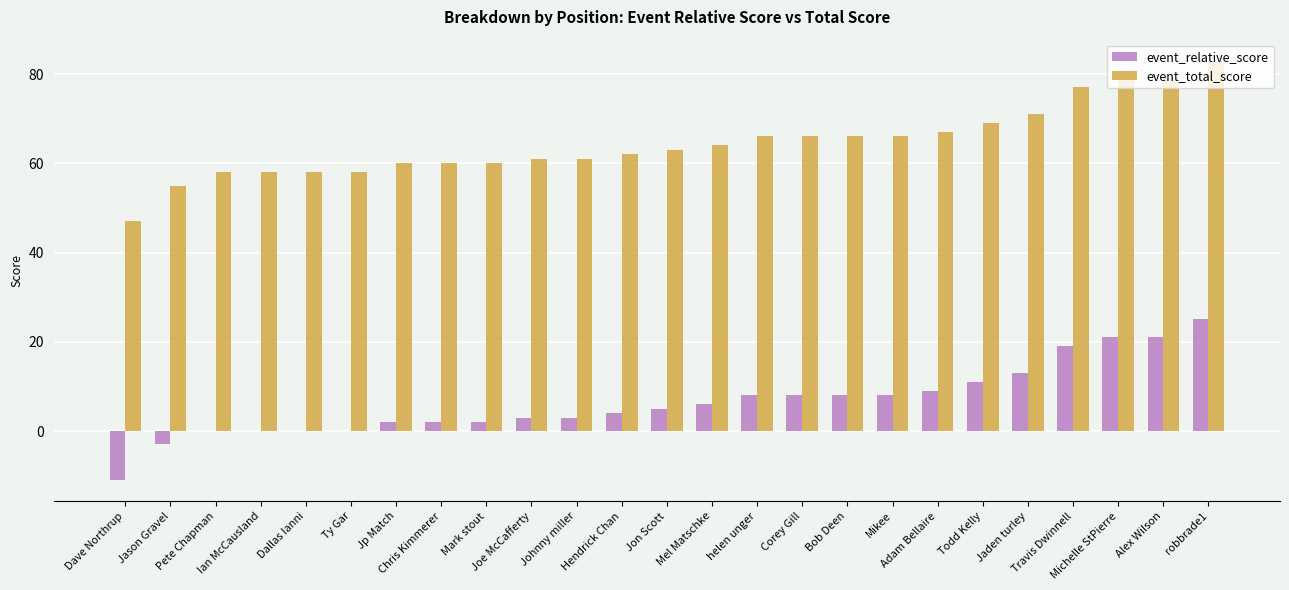

The value of event_total_score at Mikee is 66. True or false?

True